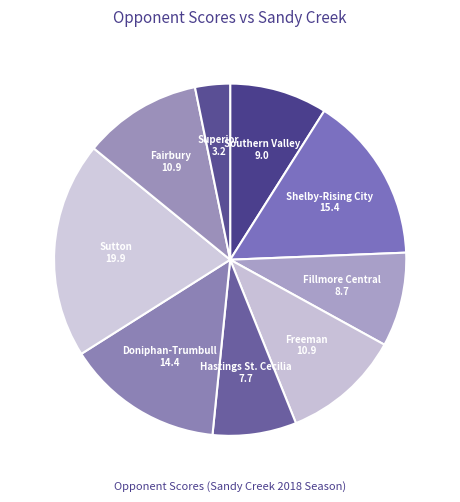

Which slice is the smallest?

Superior